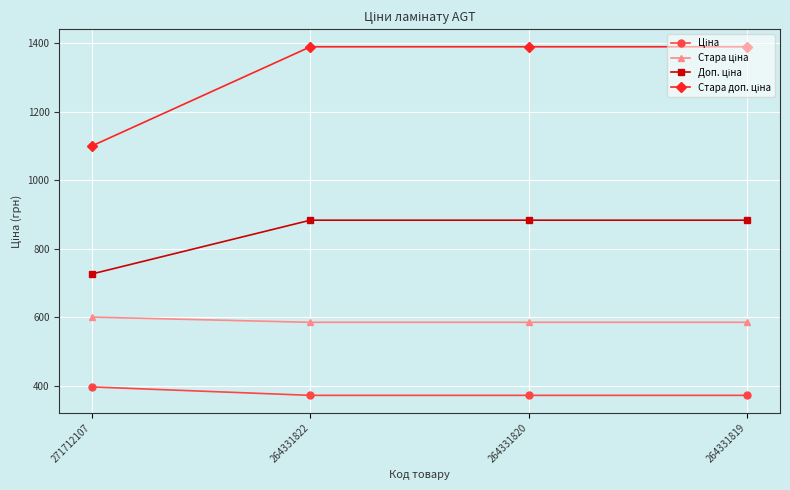

What is the smallest value displayed?

371.4